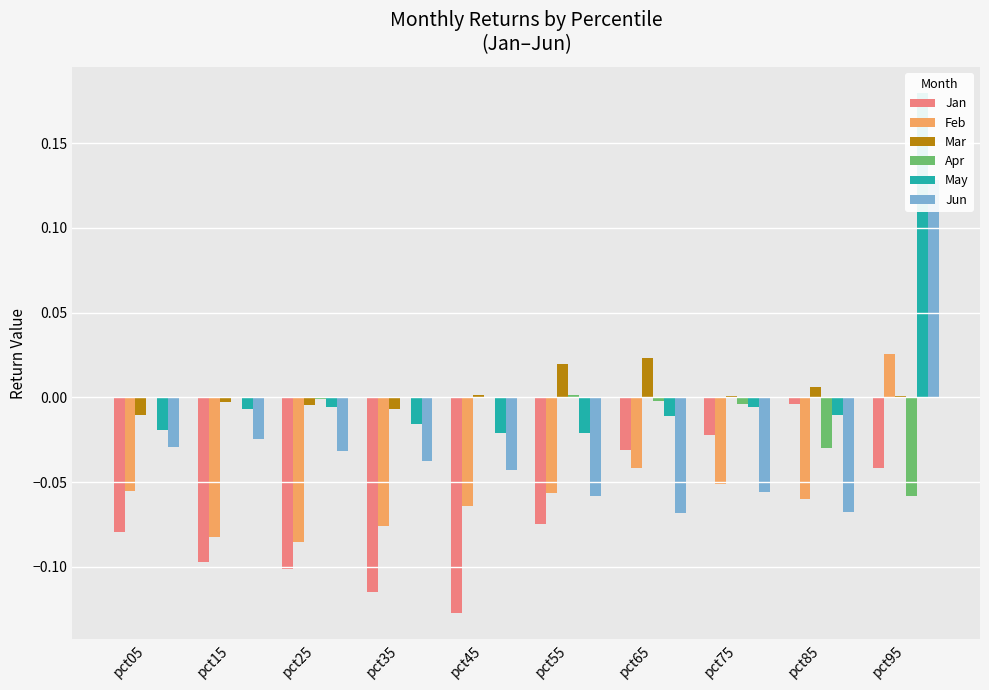

How many values in the Apr series exceed 0?

3